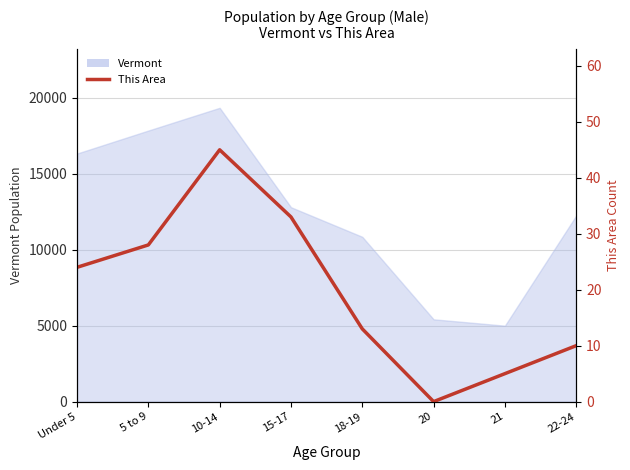

What is the greatest value displayed?

45